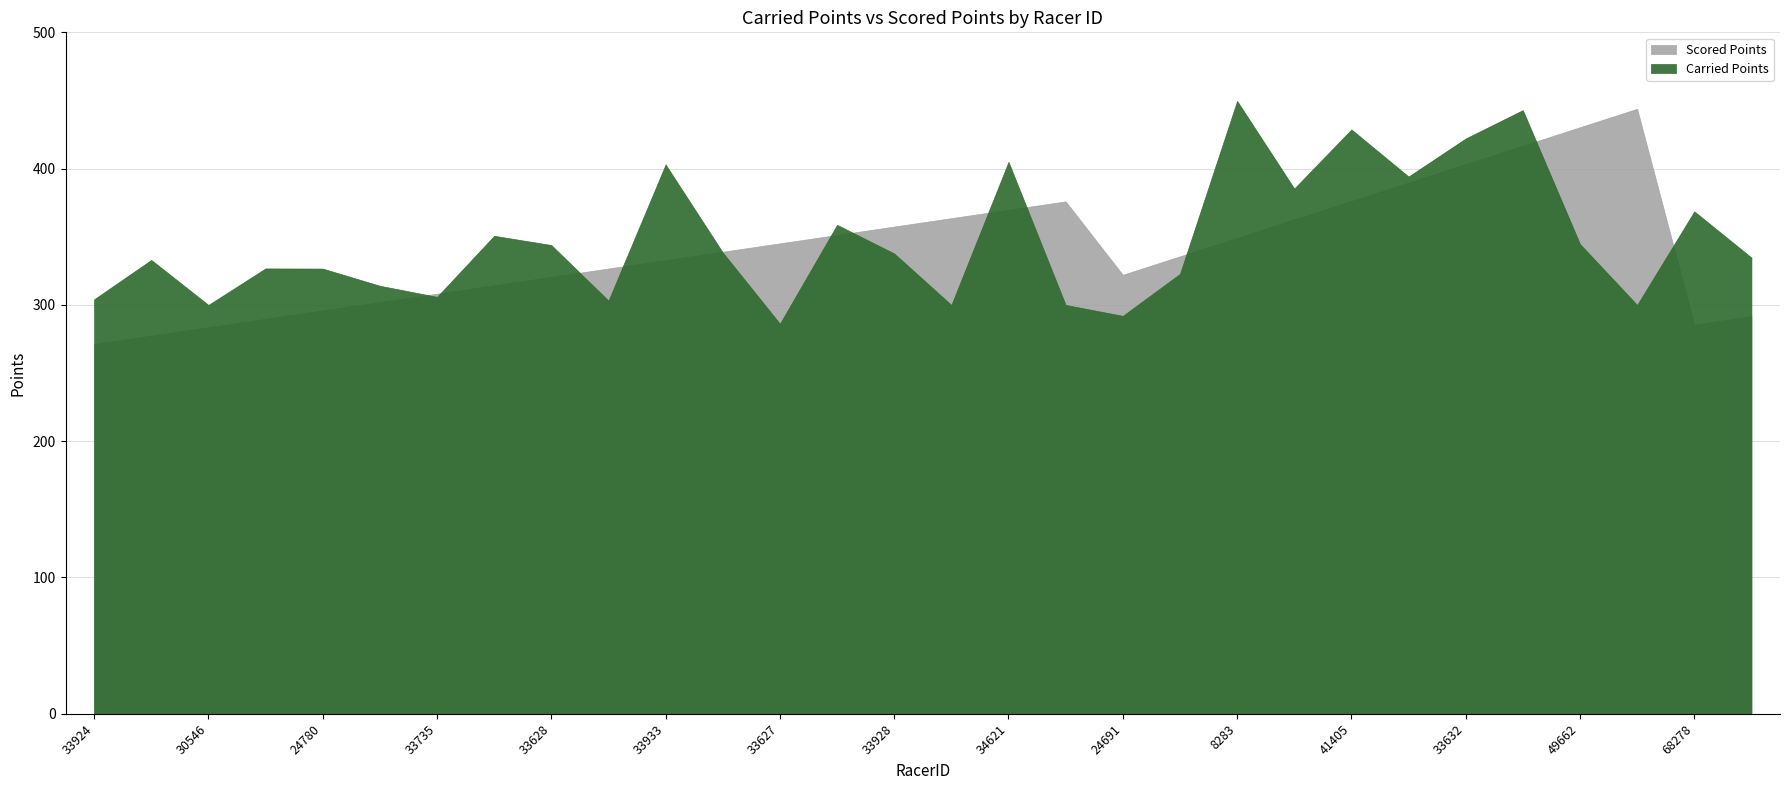

Is it true that Scored Points equals 203.9 at 33933?

False